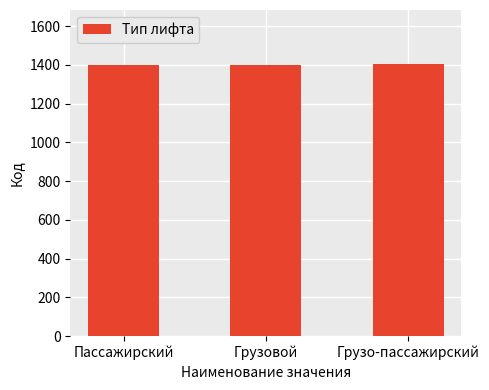

How many data points does each series have?

3